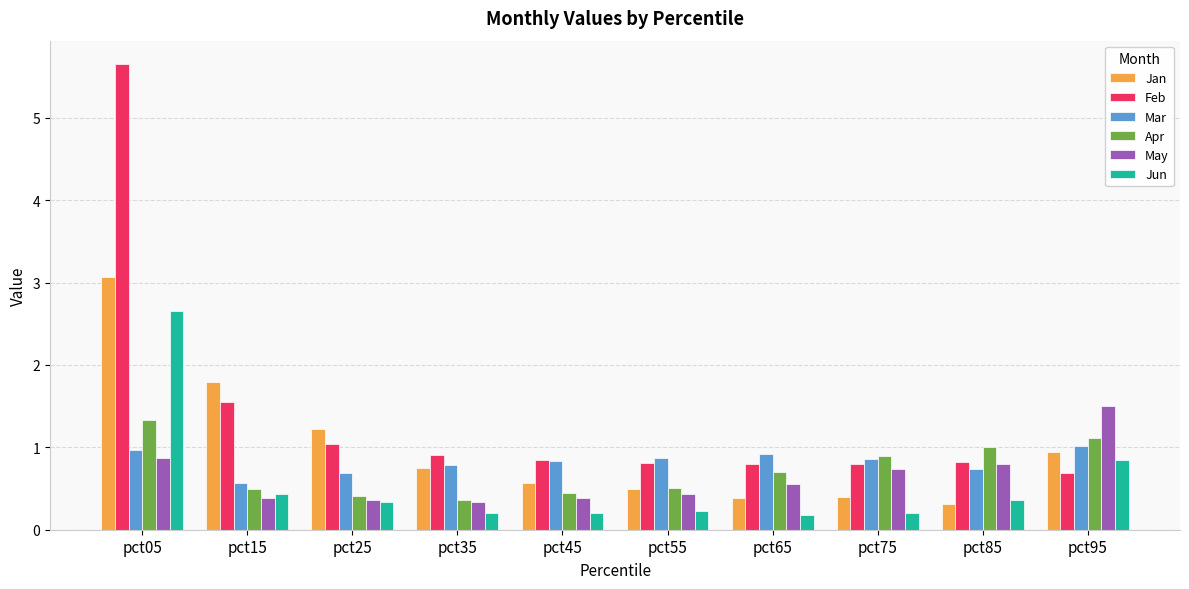

What is the sum of the Apr values at pct25 and pct55?

0.9